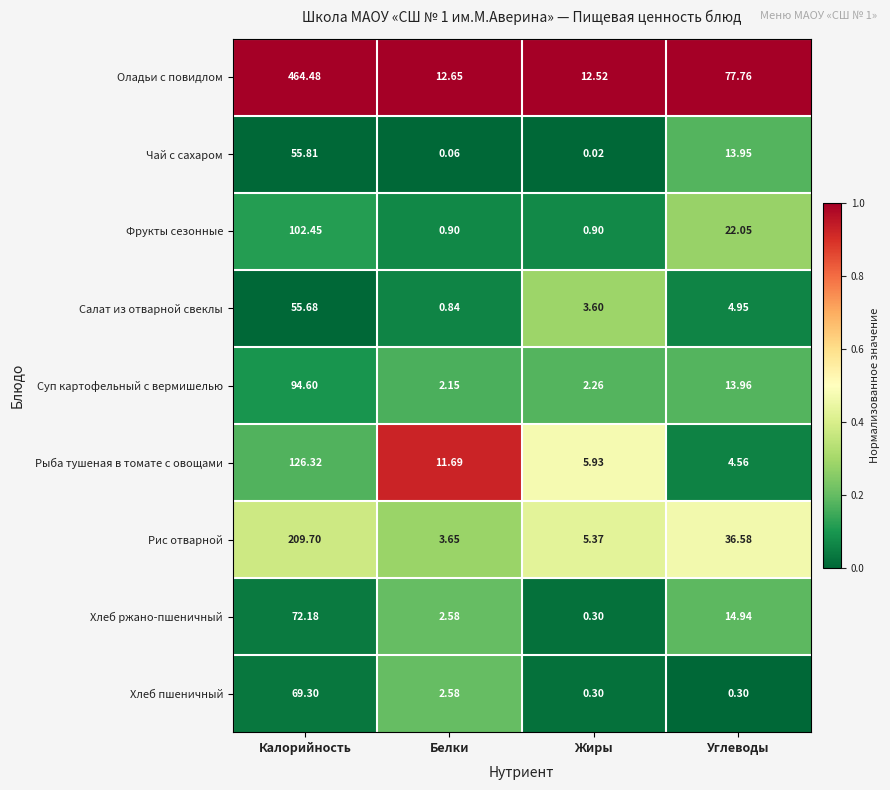

Which label corresponds to the largest value in the chart?

Калорийность